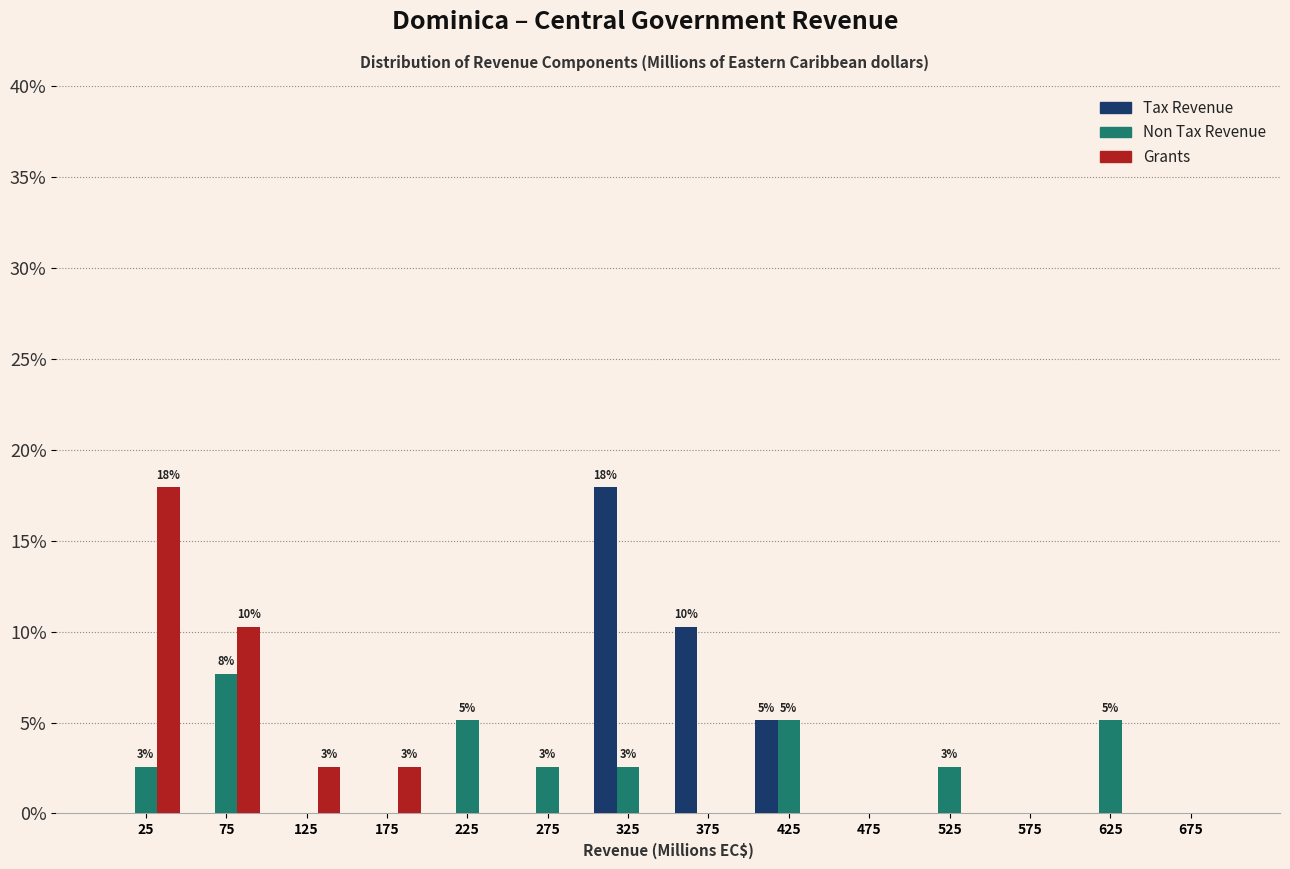

In the Non Tax Revenue series, which range on the x-axis has the tallest bar?

50 to 100